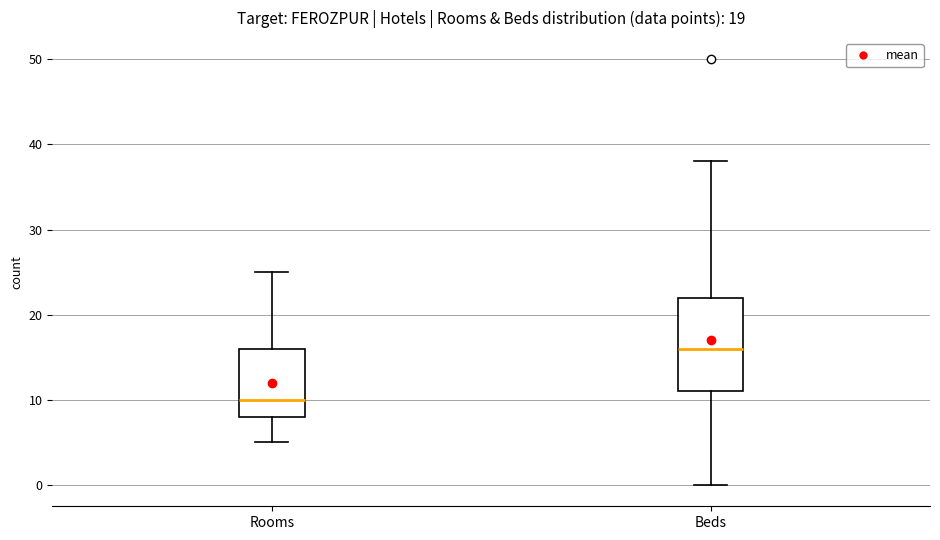

Where is the lower edge of the box for Beds on the y-axis? The values are not printed on the chart, so give them approximately, as read against the axis.

11